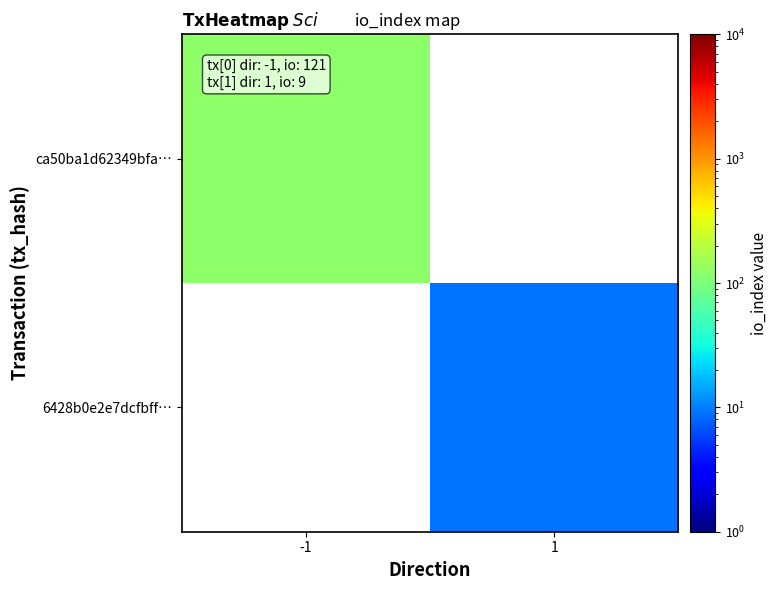

Count the number of data series in this chart.

2